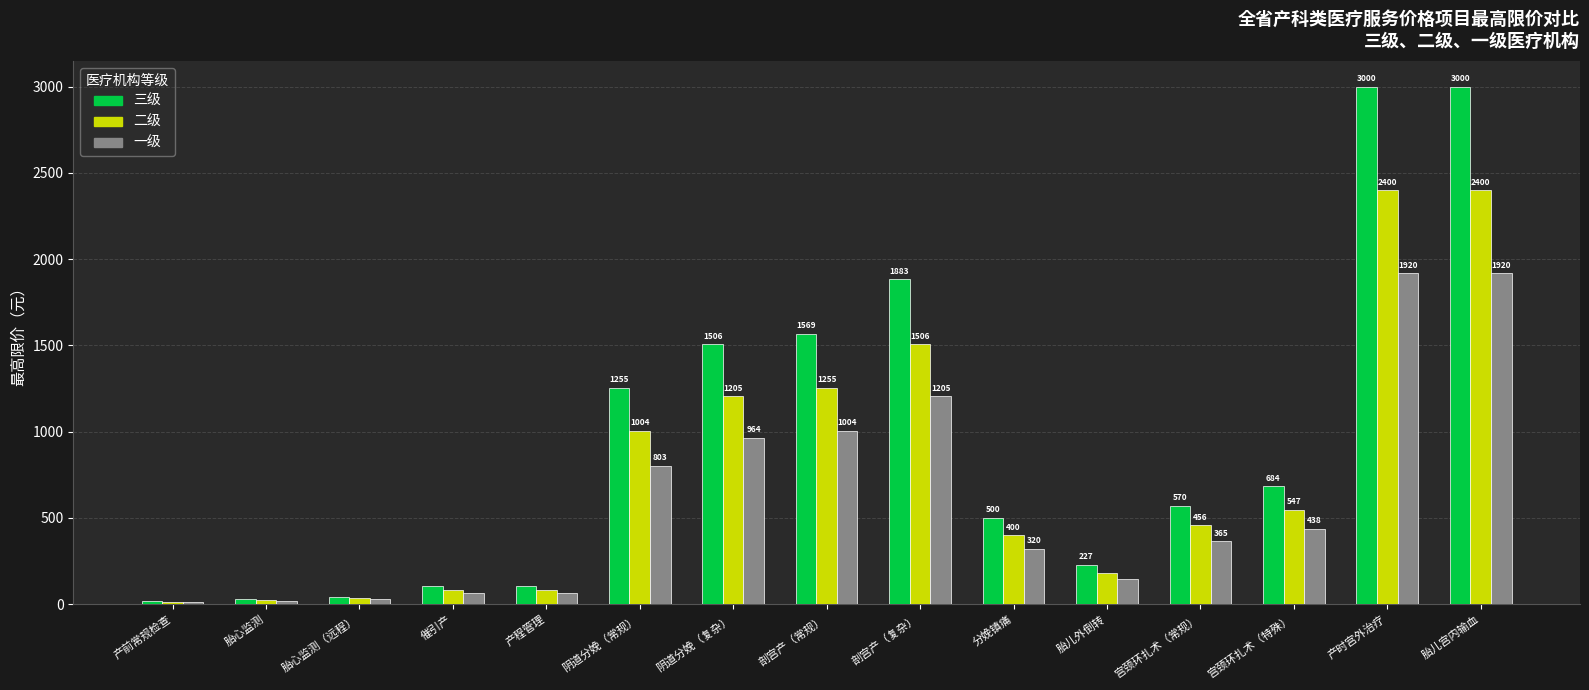

What is the lowest value of the 一级 series?

10